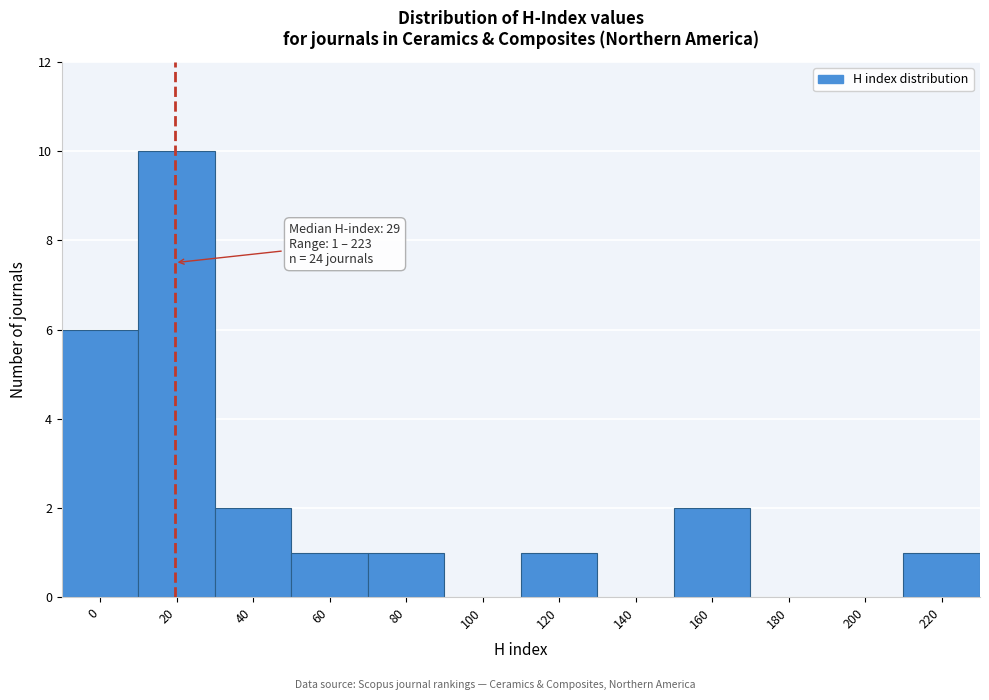

Reading left to right, what are all the values shown in this chart?

0=6	20=10	40=2	60=1	80=1	100=0	120=1	140=0	160=2	180=0	200=0	220=1